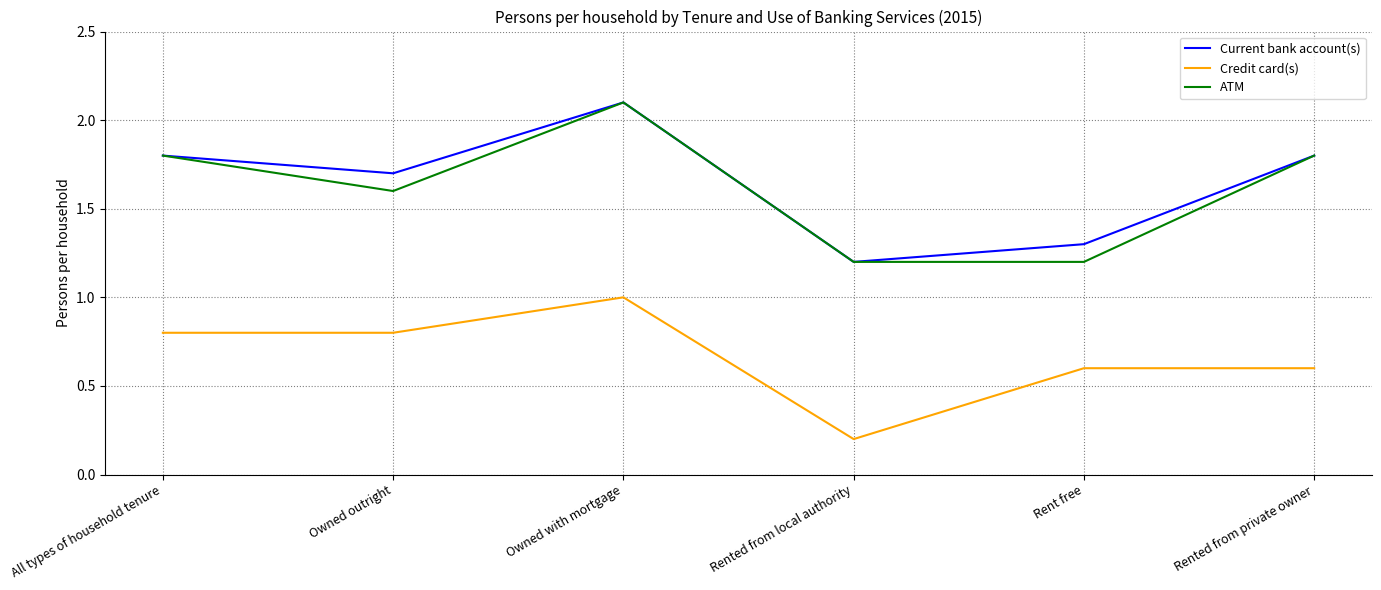

What is the sum of the Credit card(s) values at Owned outright and Rent free?

1.4